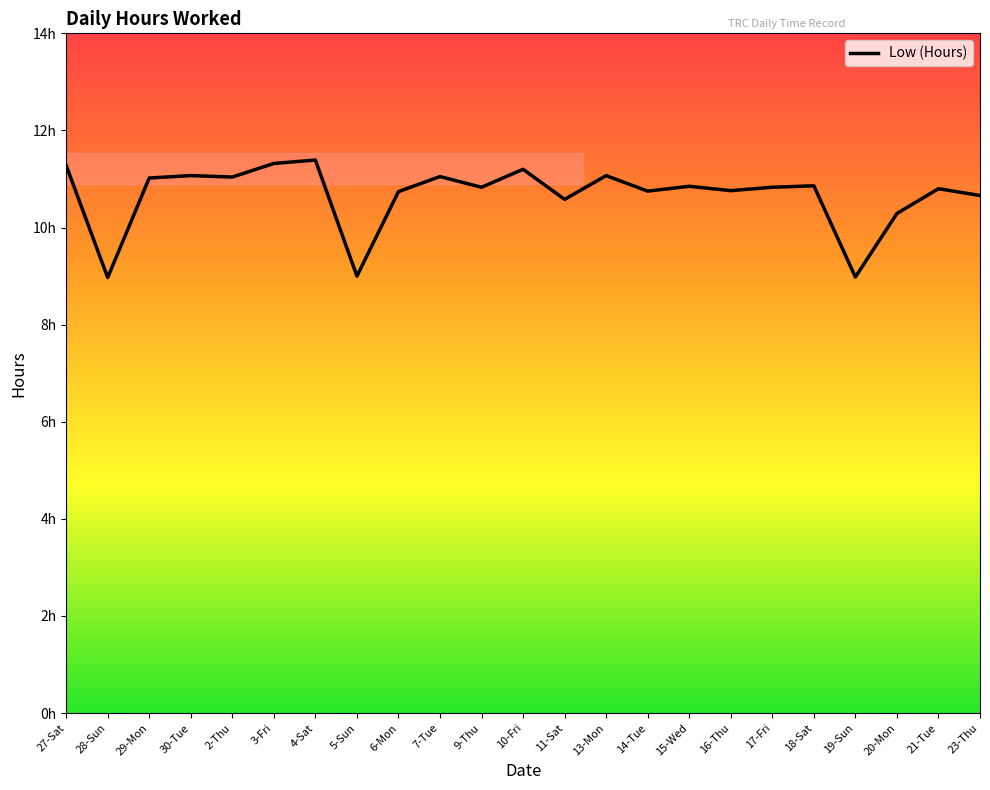

What is the change in value from 28-Sun to 13-Mon?

+2.1